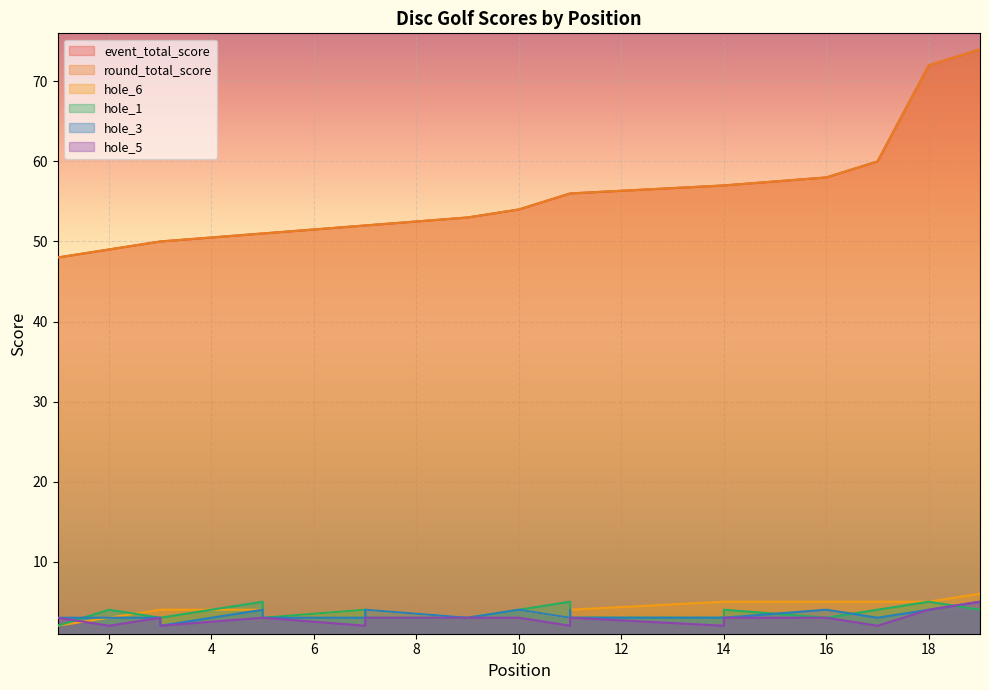

How many values in the hole_1 series are below 3?

1